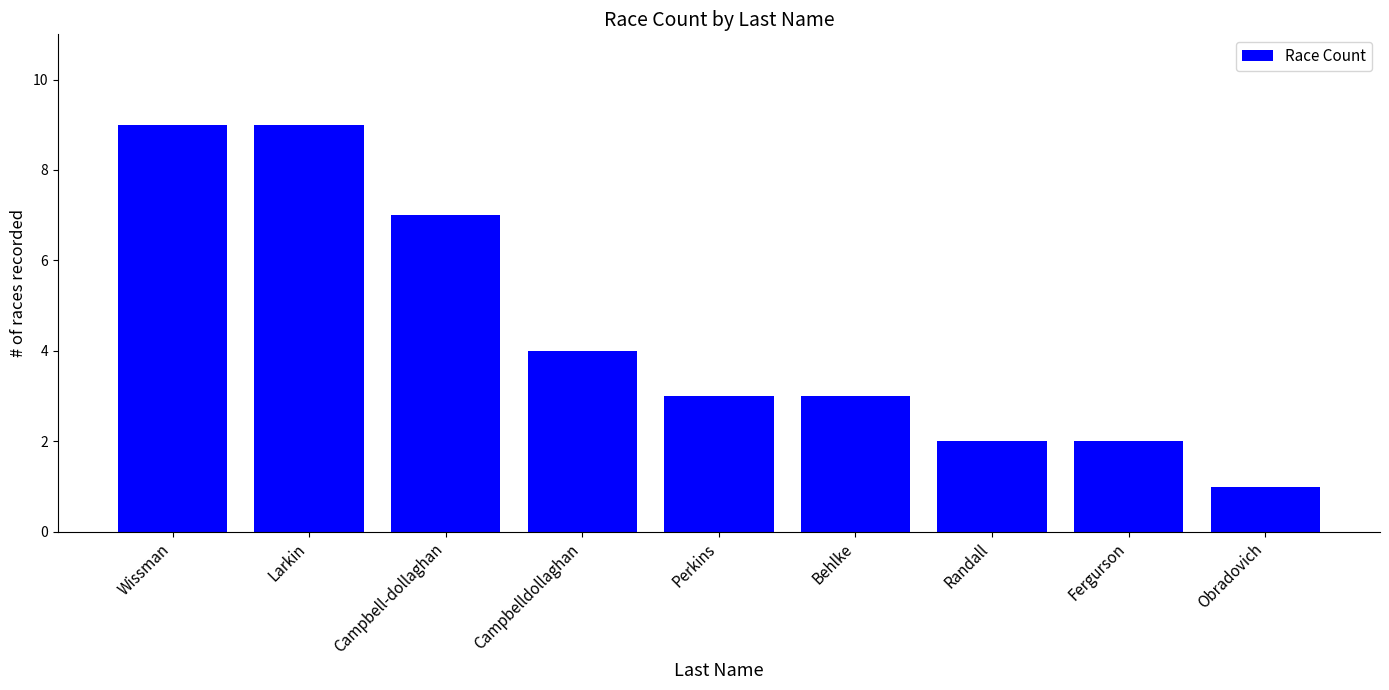

What is the approximate value at Perkins?

3